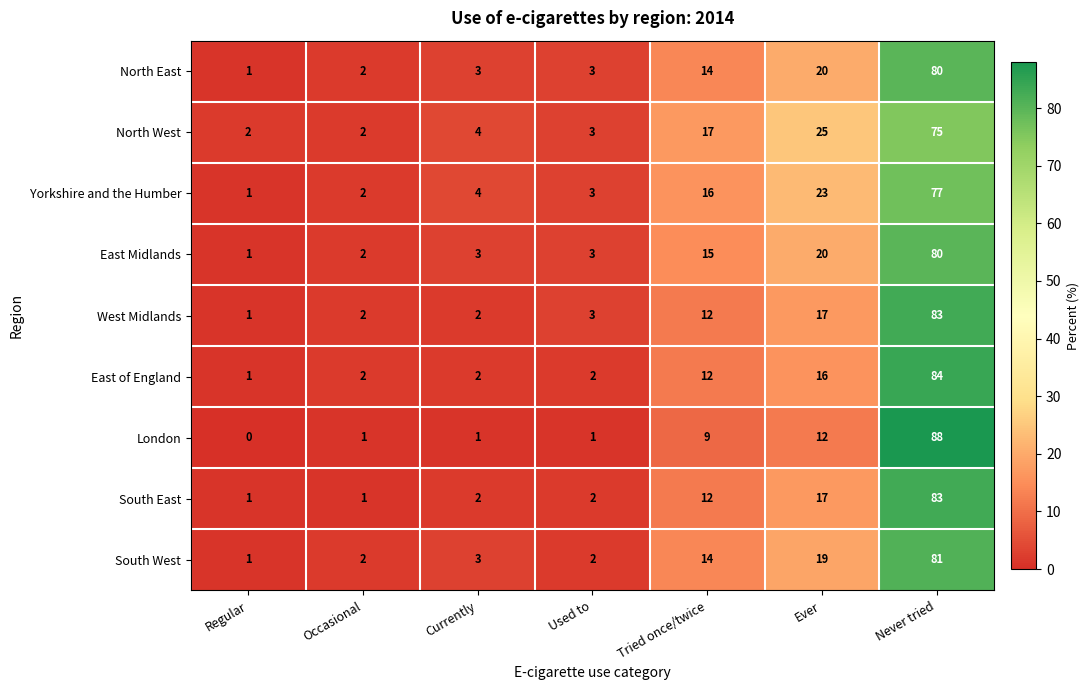

How many series are shown in this chart?

9